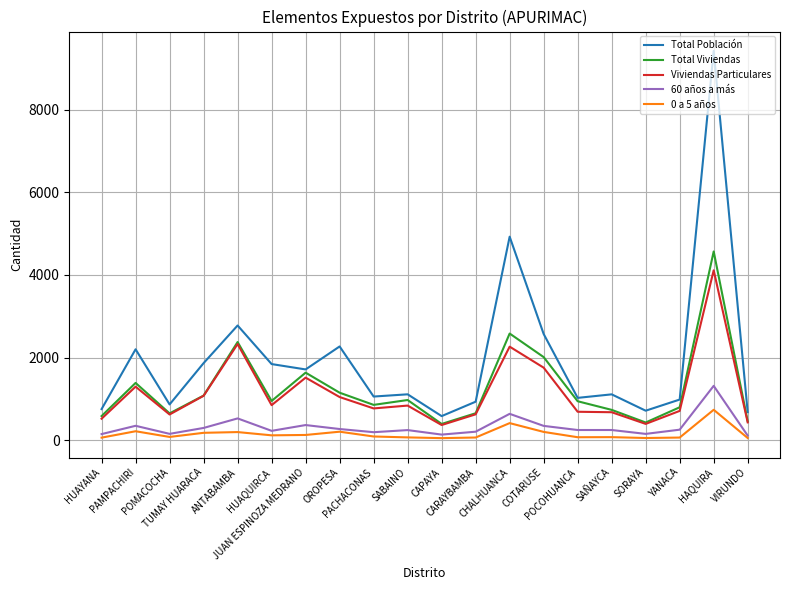

What is the minimum value for Viviendas Particulares?

364